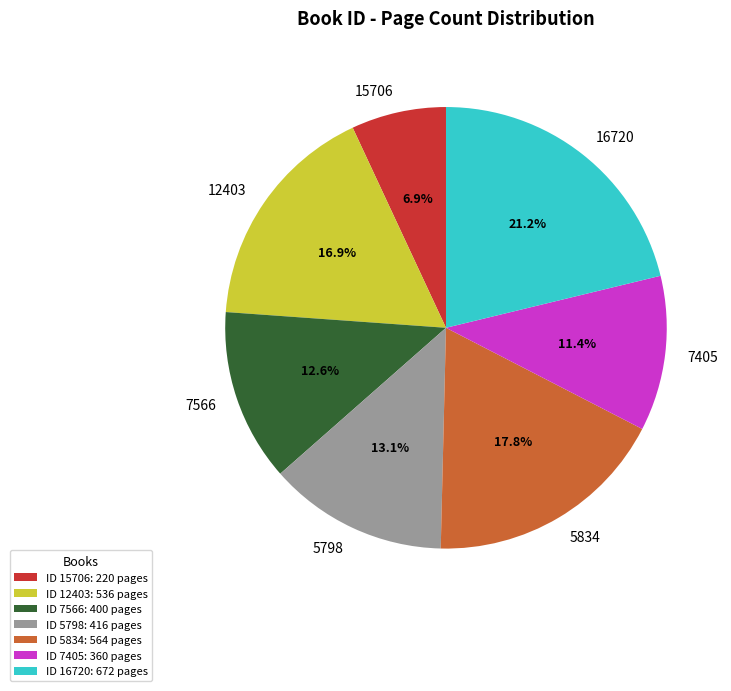

What portion of the pie excludes 5834?

82.2%